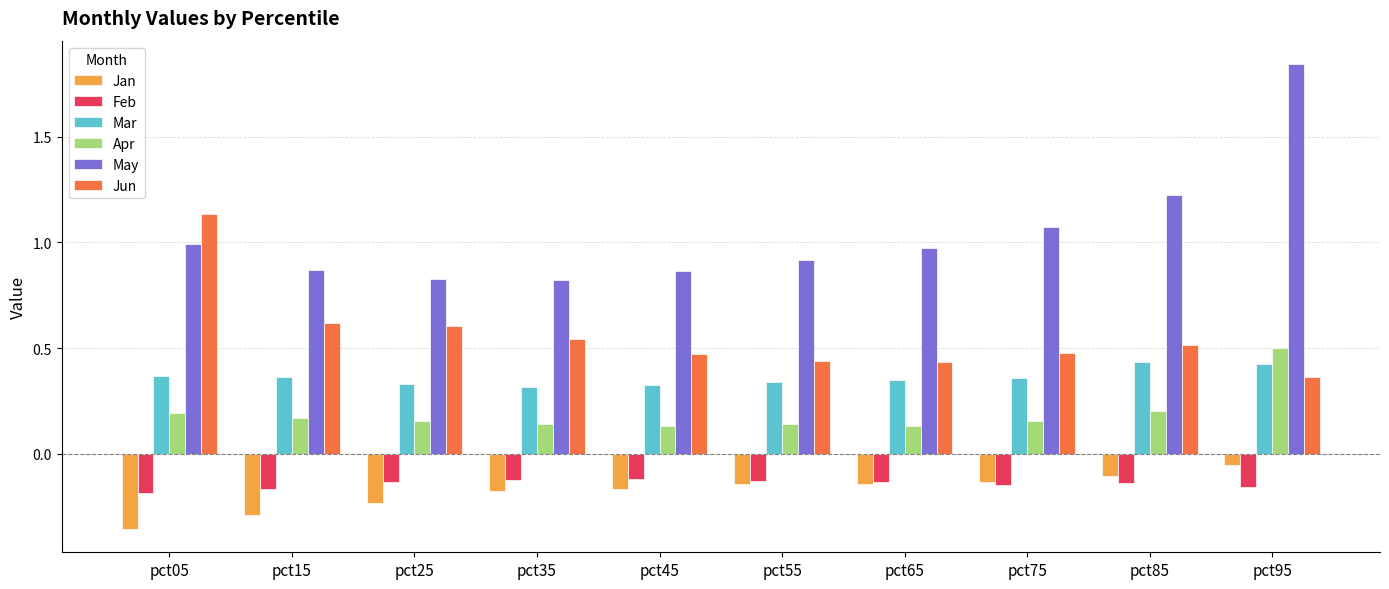

Rank the series at pct95 from lowest to highest value.

Feb, Jan, Jun, Mar, Apr, May